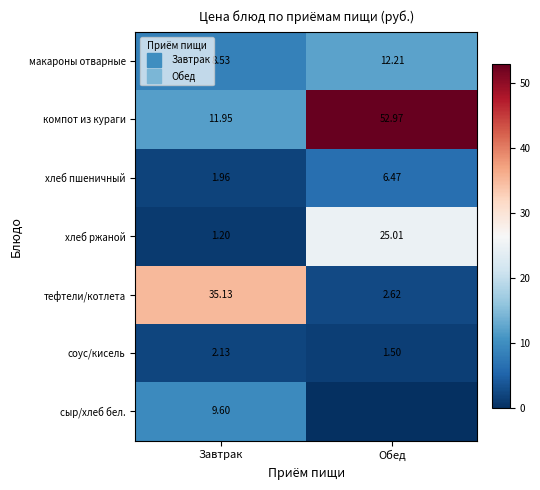

What is the difference between the хлеб пшеничный values at Обед and Завтрак?

4.5